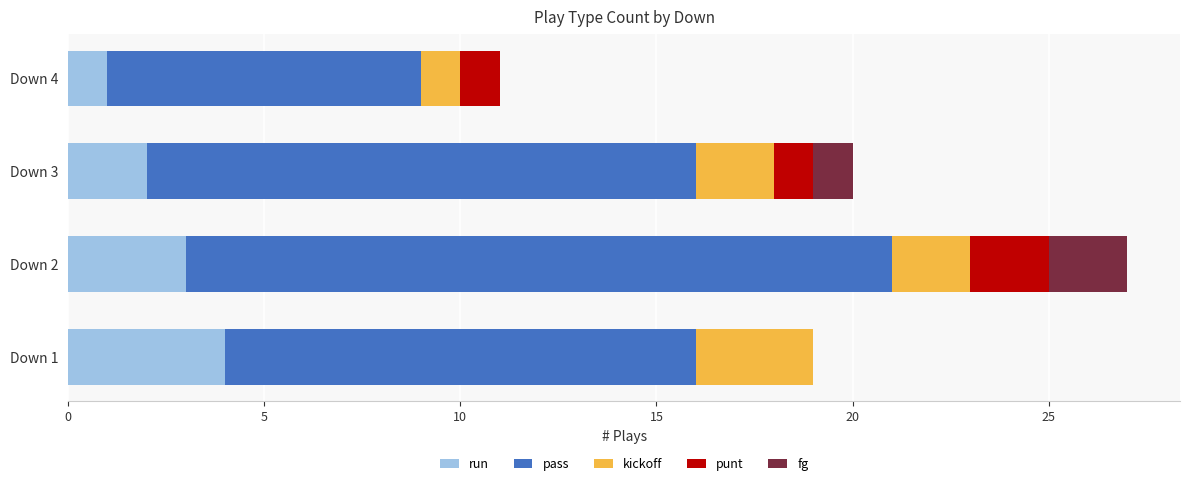

At which category is the sum across all series the highest?

Down 2